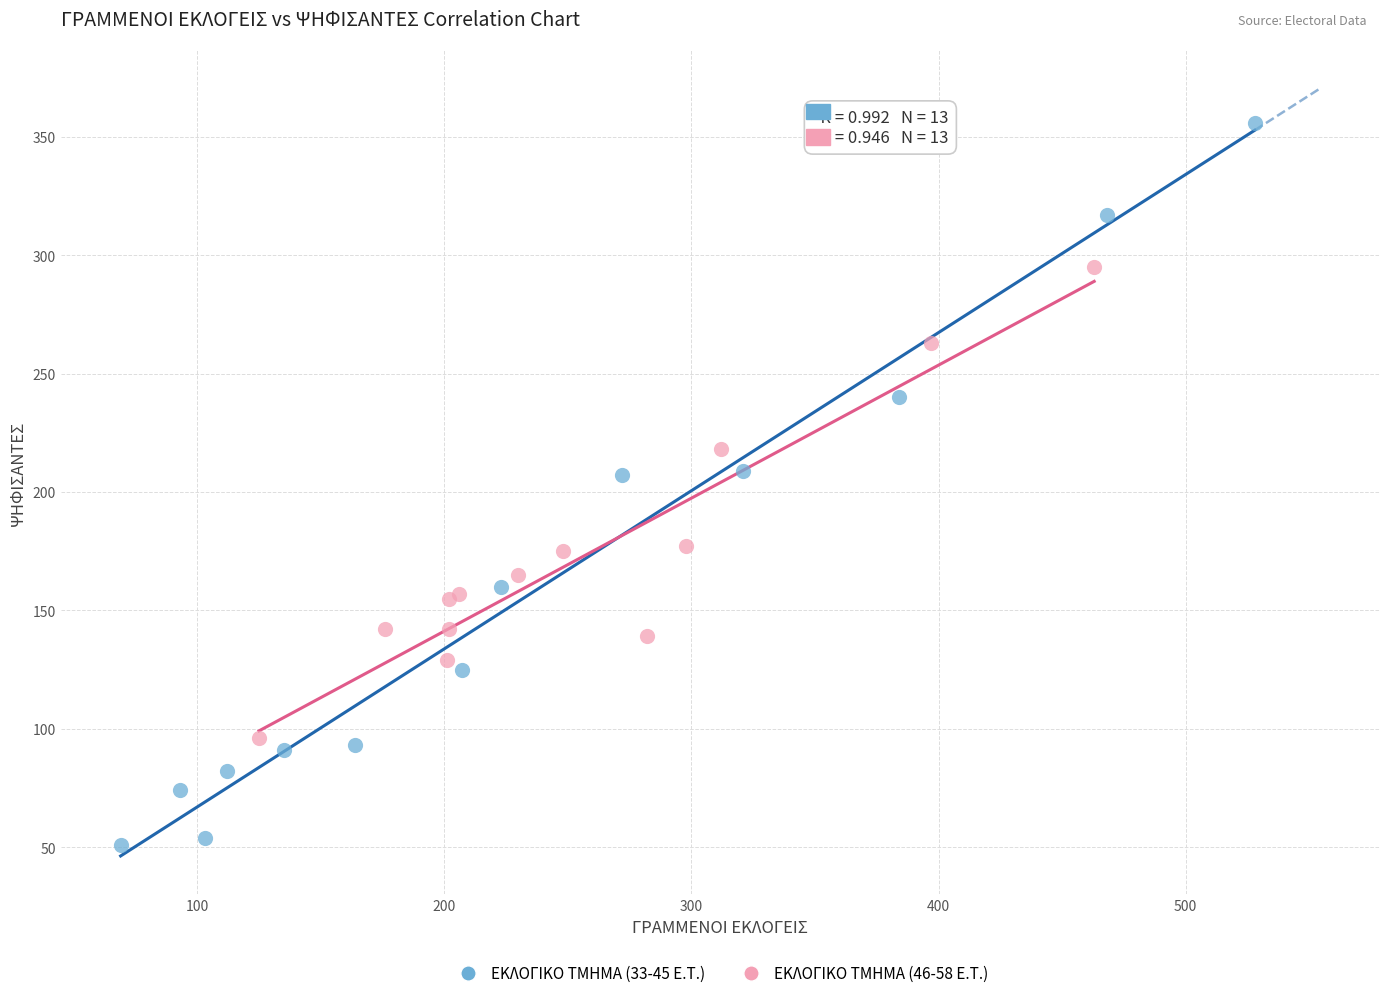

Which series reaches the minimum Y coordinate?

ΕΚΛΟΓΙΚΟ ΤΜΗΜΑ (33-45 E.T.)